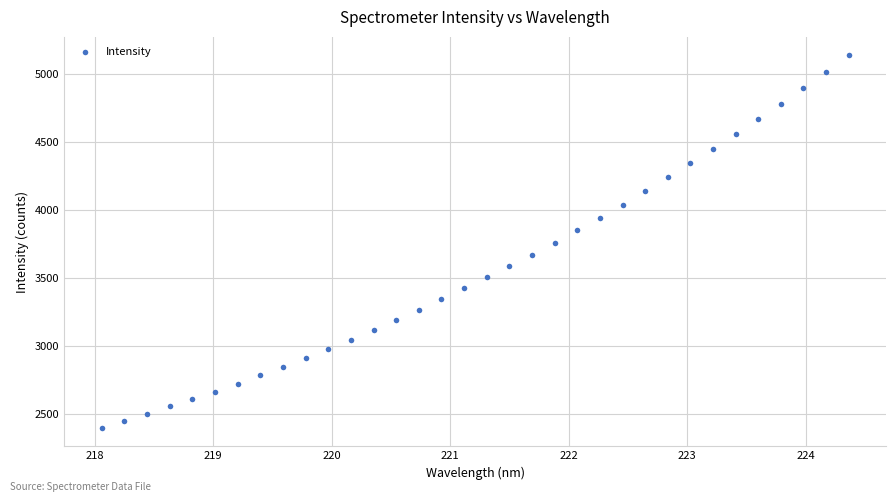

What is the range of X values (max minus min)?

6.3